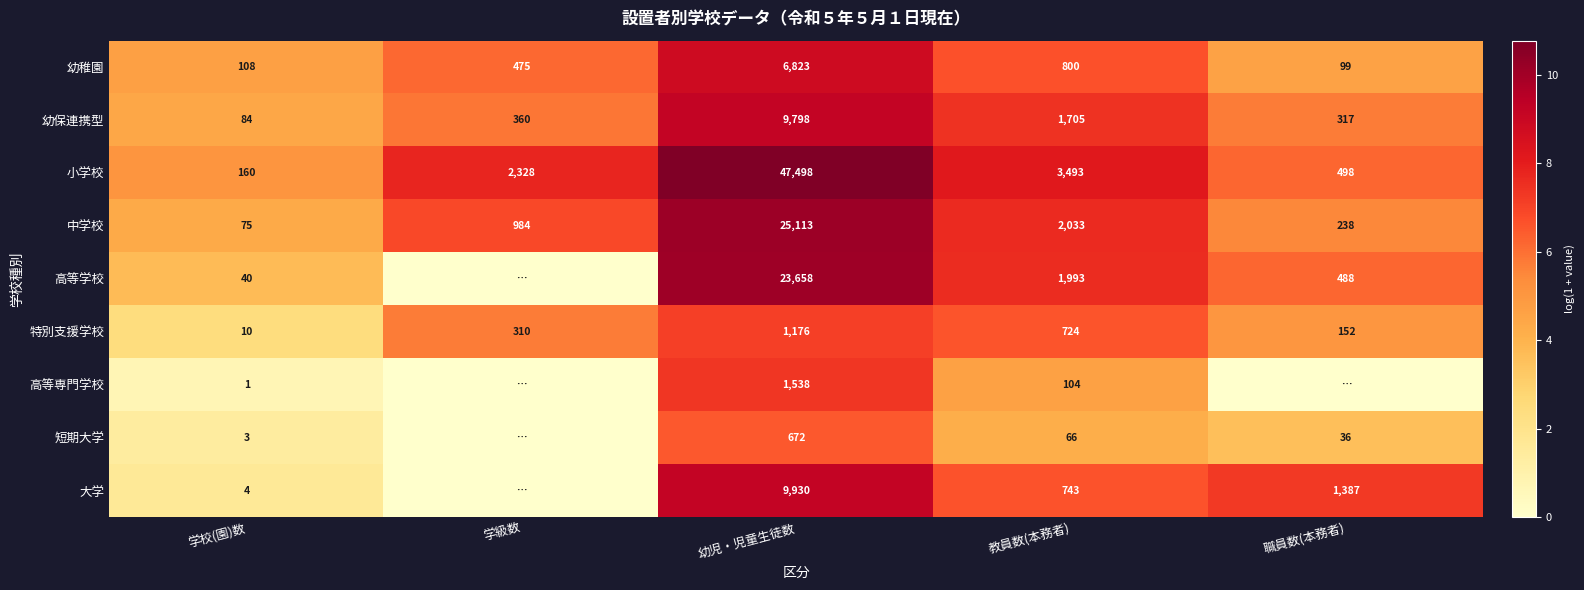

What is the maximum value shown in the chart?

10.8